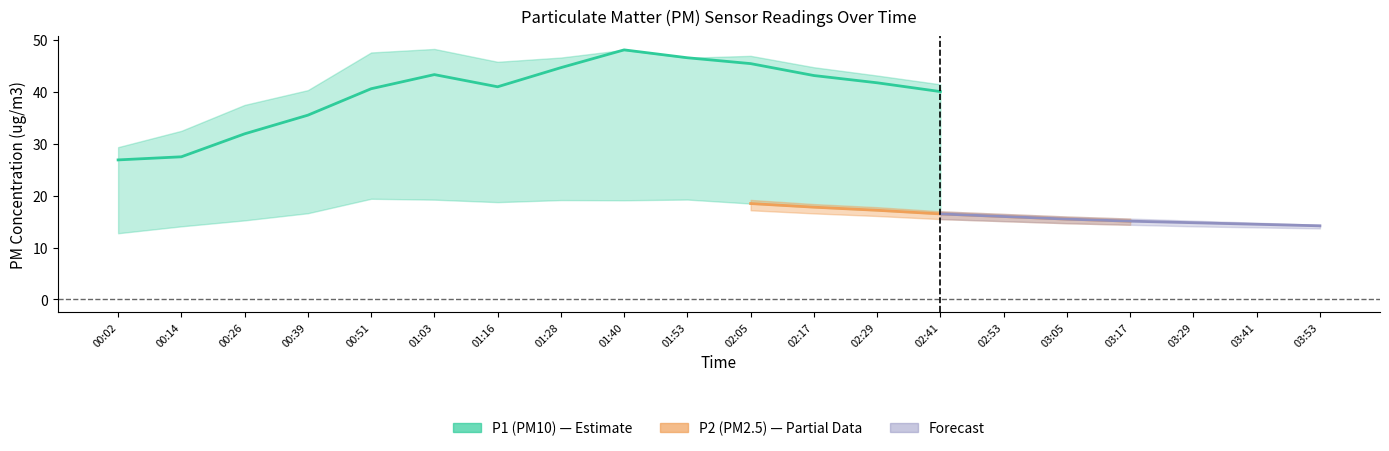

In P1_upper, how many points are lower than both neighbors (excluding endpoints)?

2